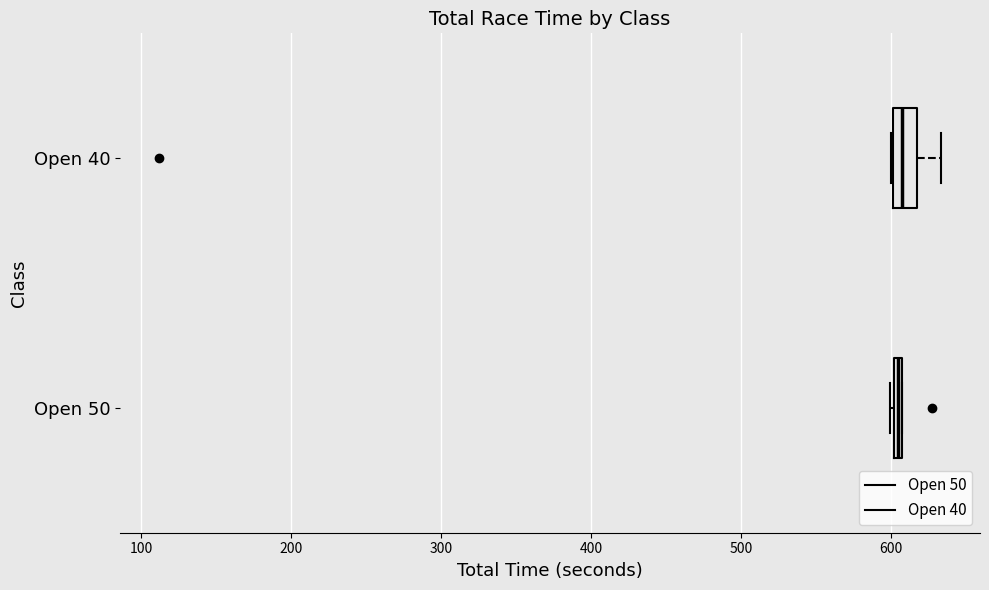

Comparing the boxes themselves (not the whiskers), which one is the widest?

Open 40